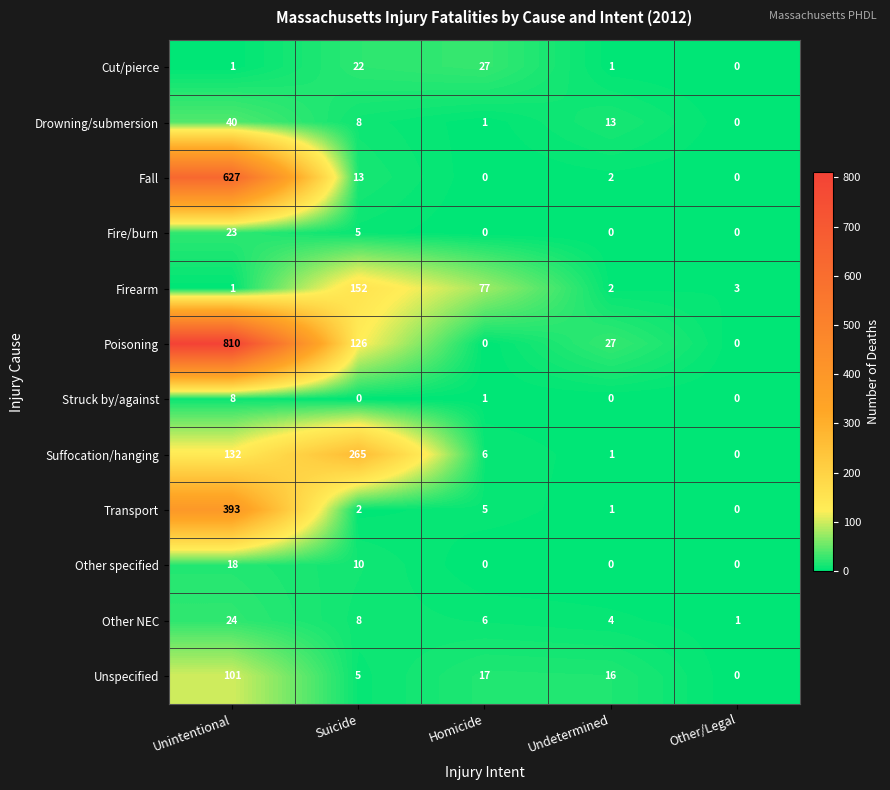

Where is Struck by/against nearest to the value 4?

Homicide